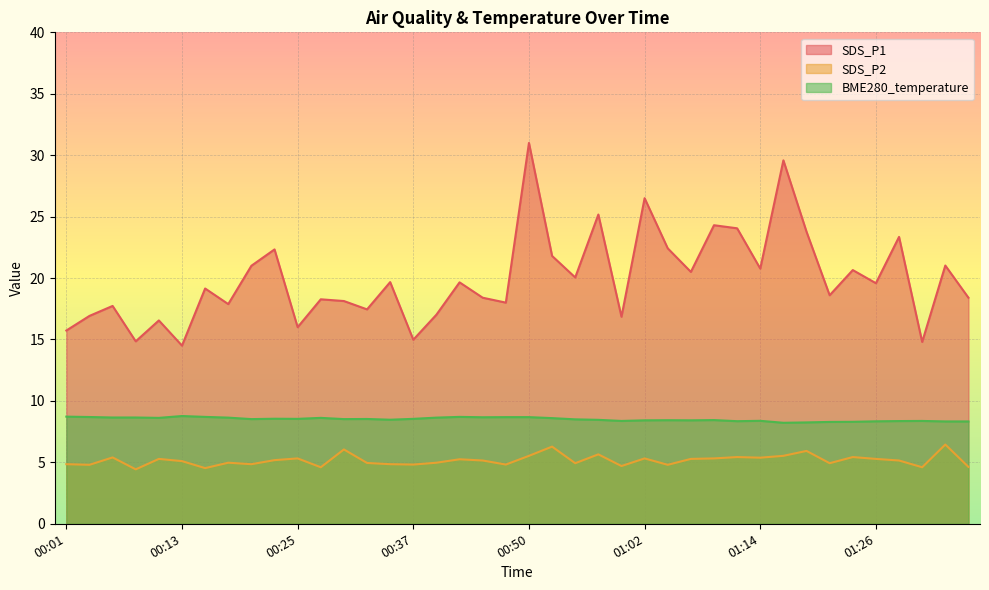

What are all the series names shown in the legend?

SDS_P1, SDS_P2, BME280_temperature